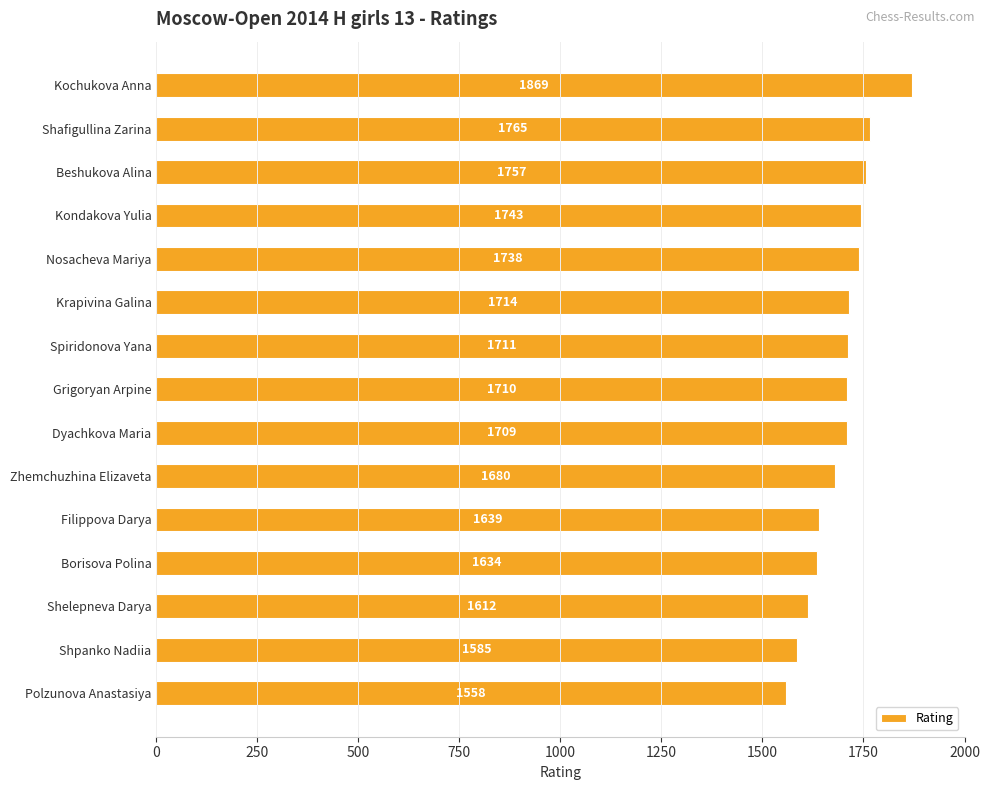

Approximately how many times larger is the value at Shafigullina Zarina compared to Nosacheva Mariya?

1.0